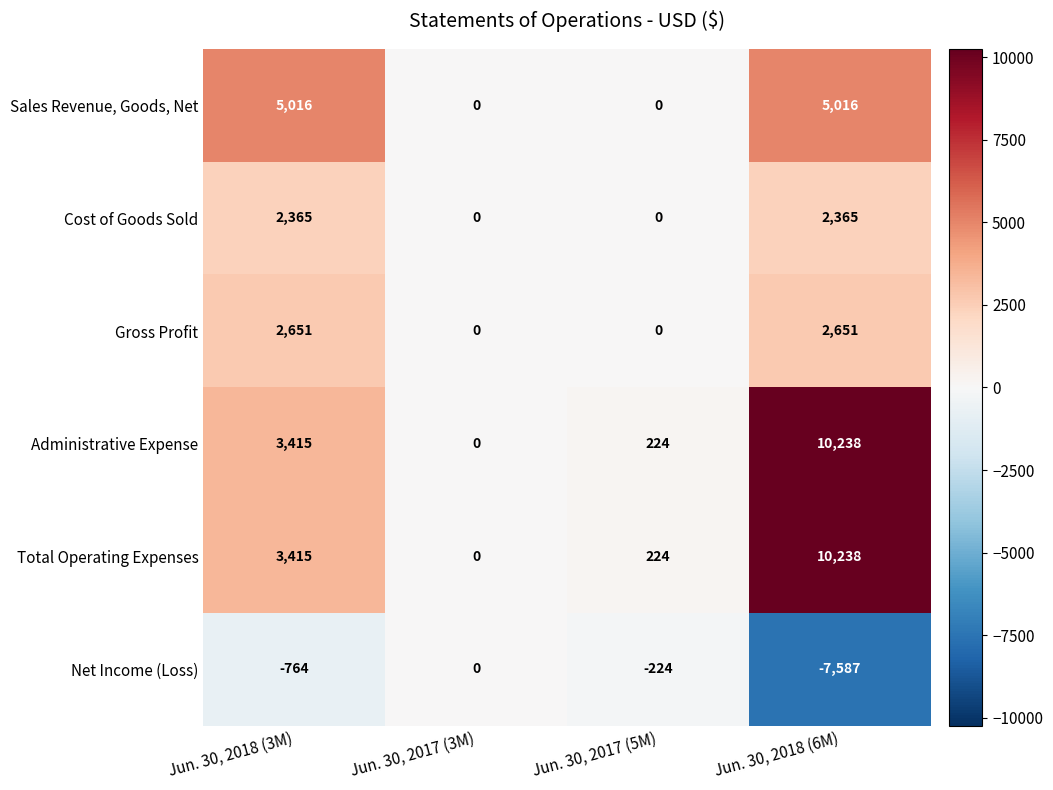

How many values in the Net Income (Loss) series are below -224?

2